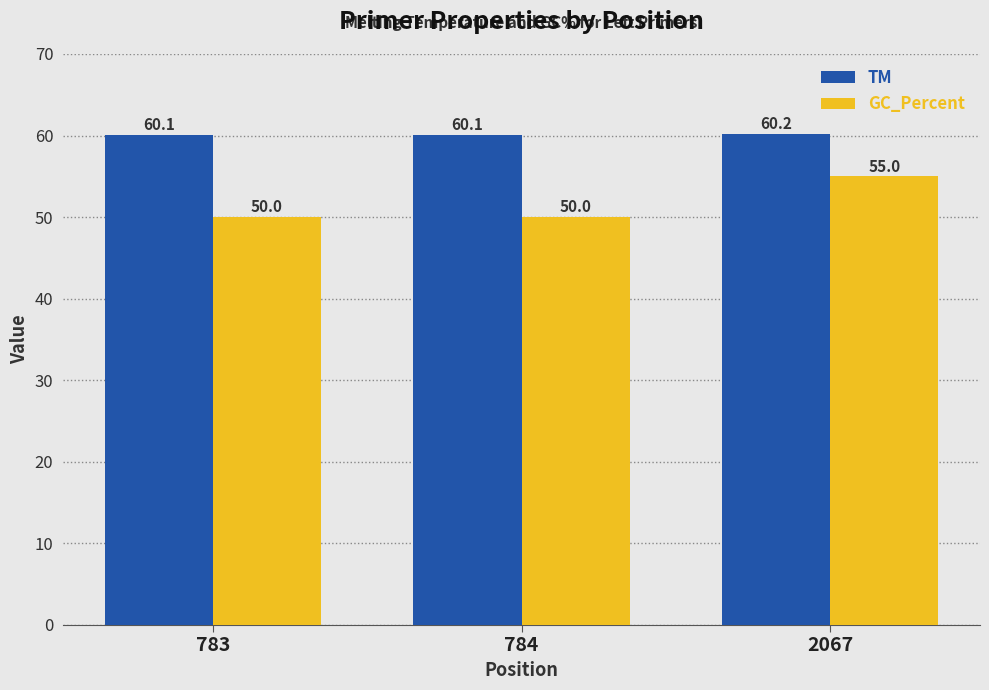

At 2067, list the series in order from smallest to largest.

GC_Percent, TM